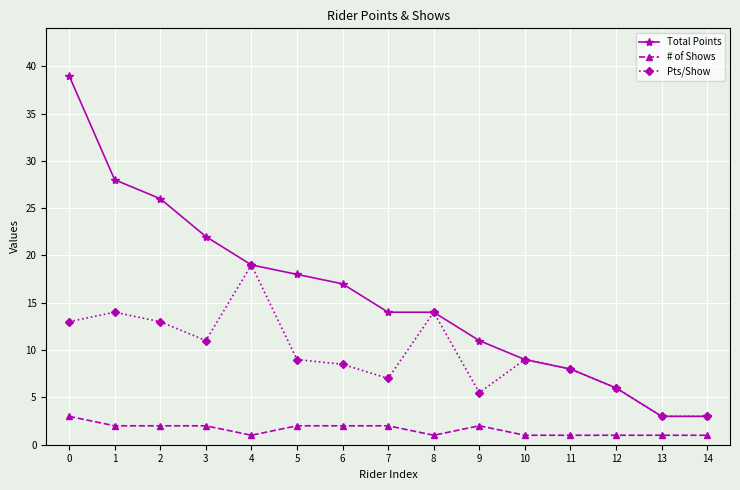

Which series changed the most between 0 and 5?

Total Points